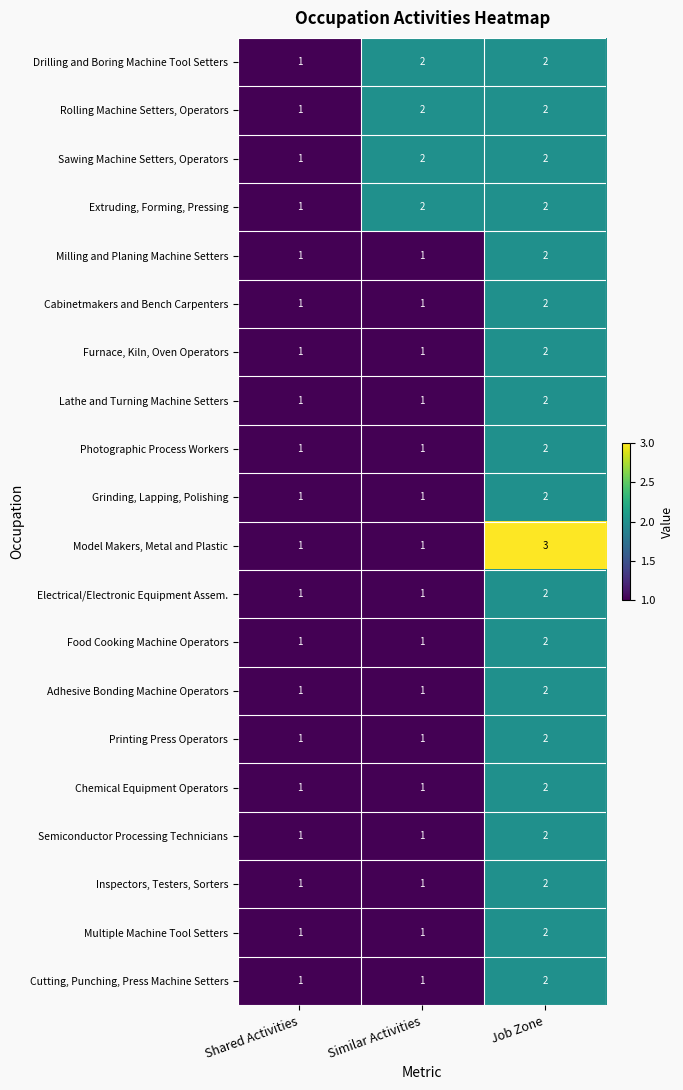

At which category is the sum across all series the highest?

Job Zone